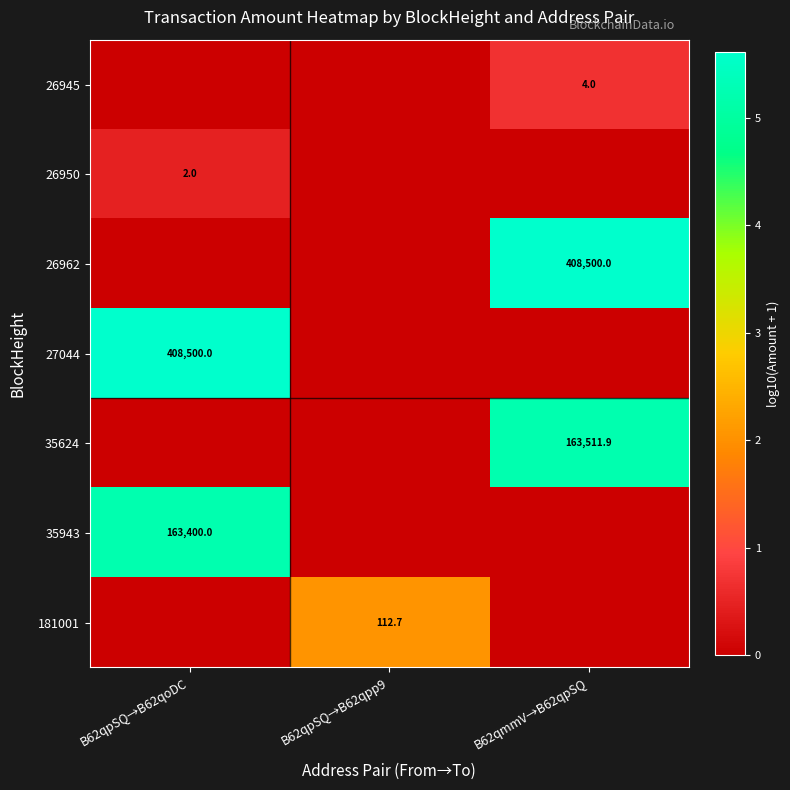

Is it true that 181001 equals 177.8 at B62qpSQ→B62qpp9?

False